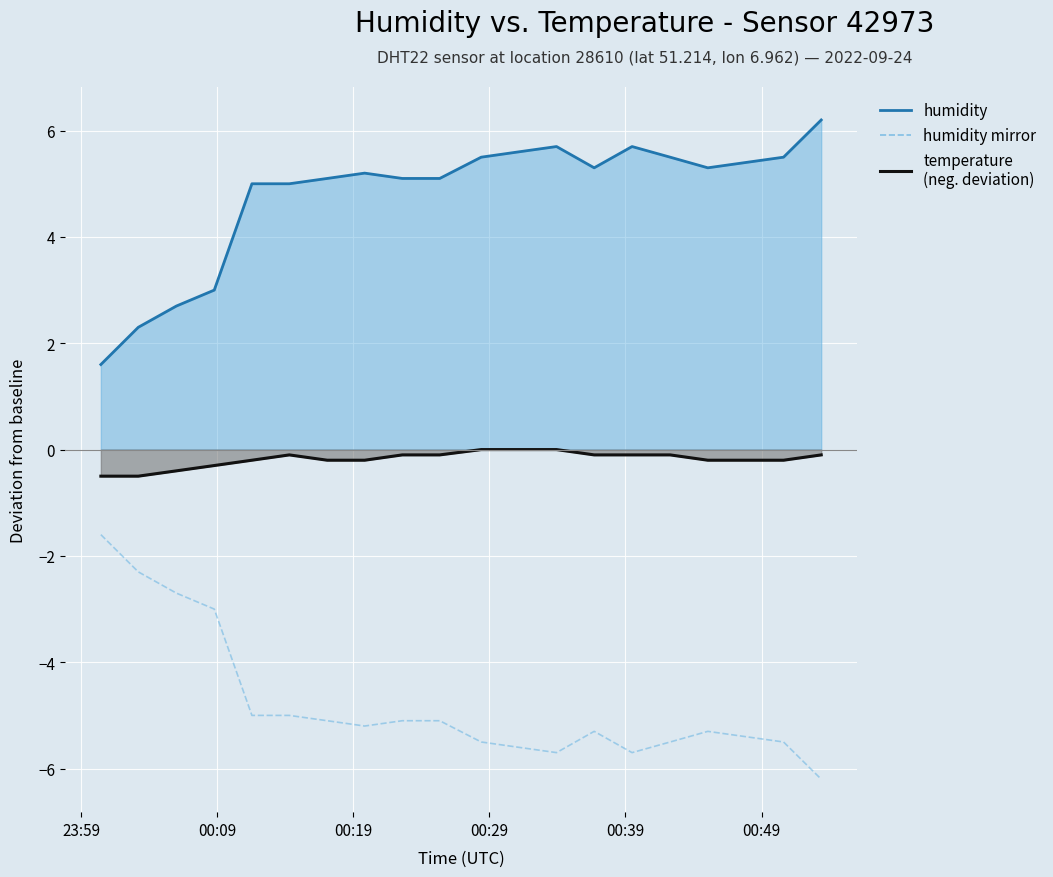

The value at 14 is -8.7. True or false?

False